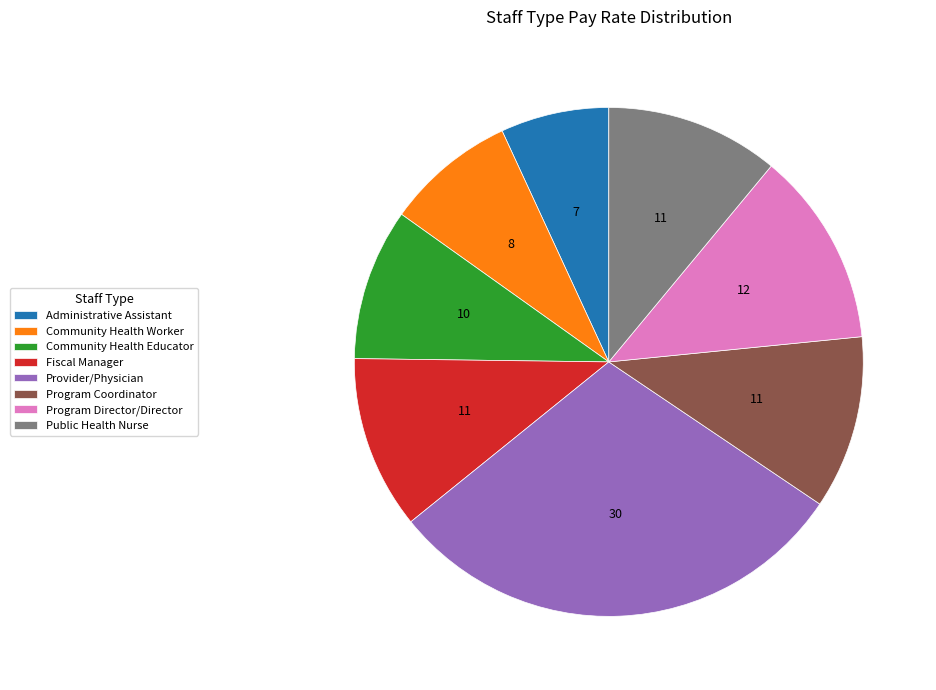

True or false: Community Health Worker accounts for 8% of the total.

True